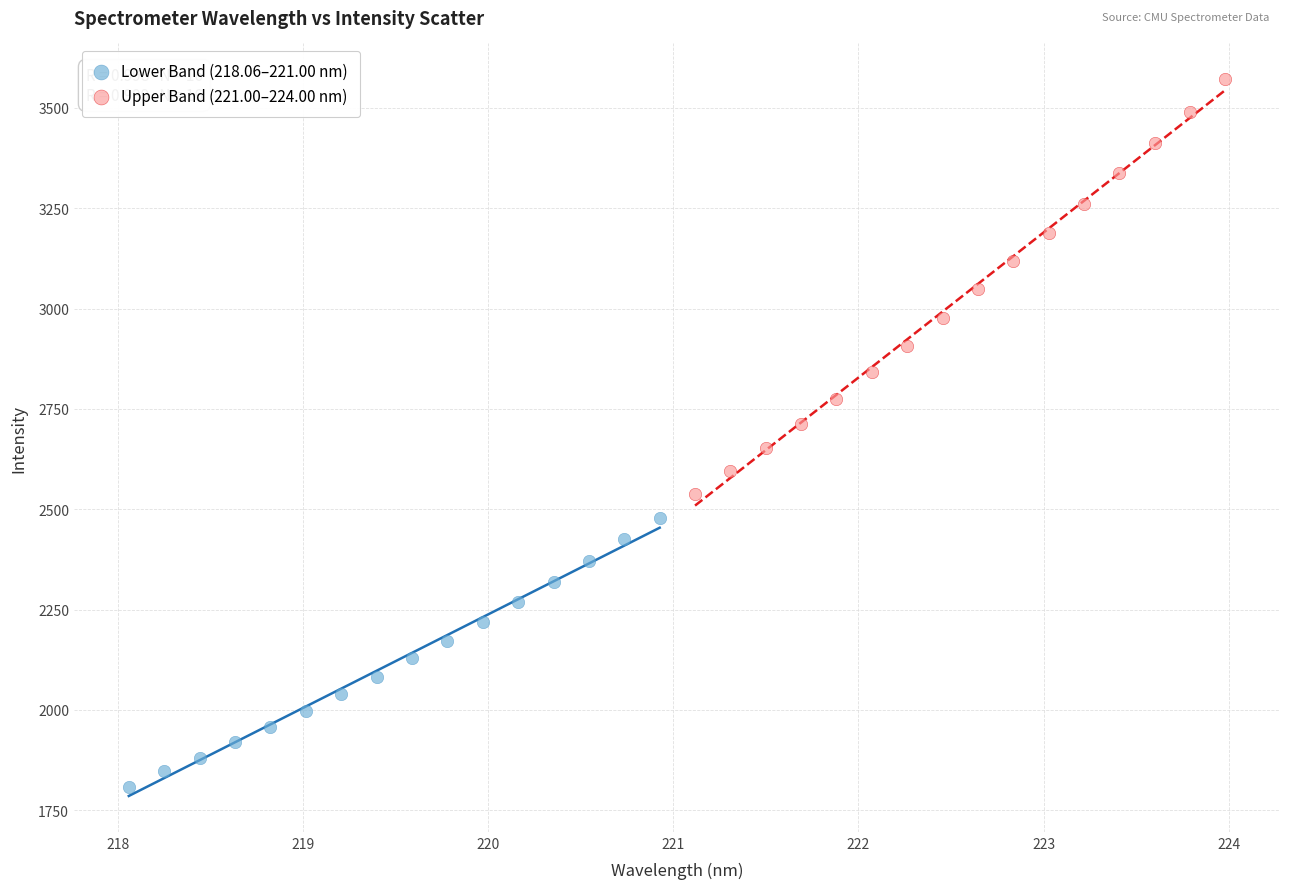

Which series contains the highest Y value?

Upper Band (221.00–224.00 nm)